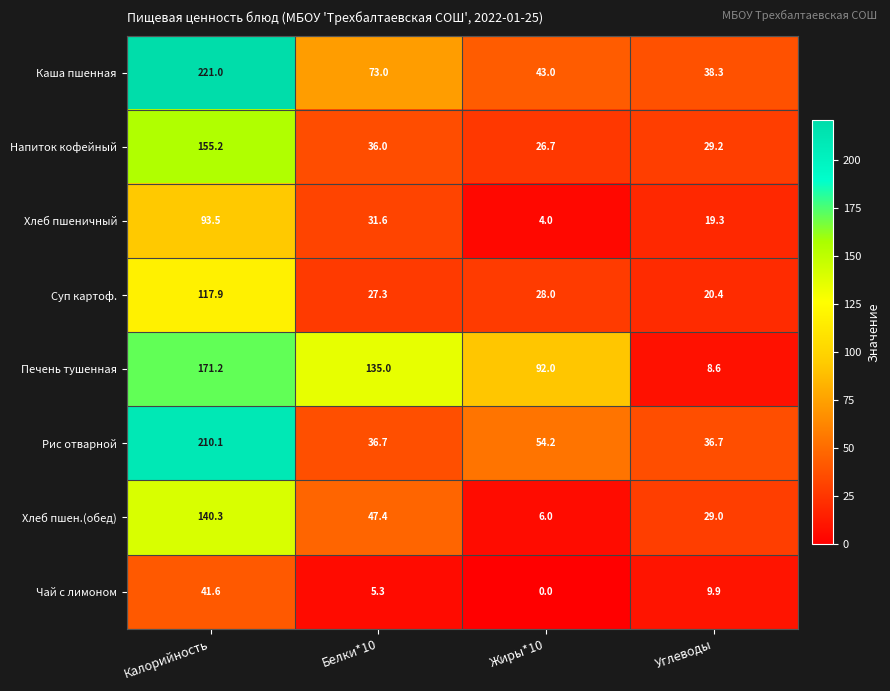

Rank the series by their maximum value, from lowest to highest.

Чай с лимоном, Хлеб пшеничный, Суп картоф., Хлеб пшен.(обед), Напиток кофейный, Печень тушенная, Рис отварной, Каша пшенная